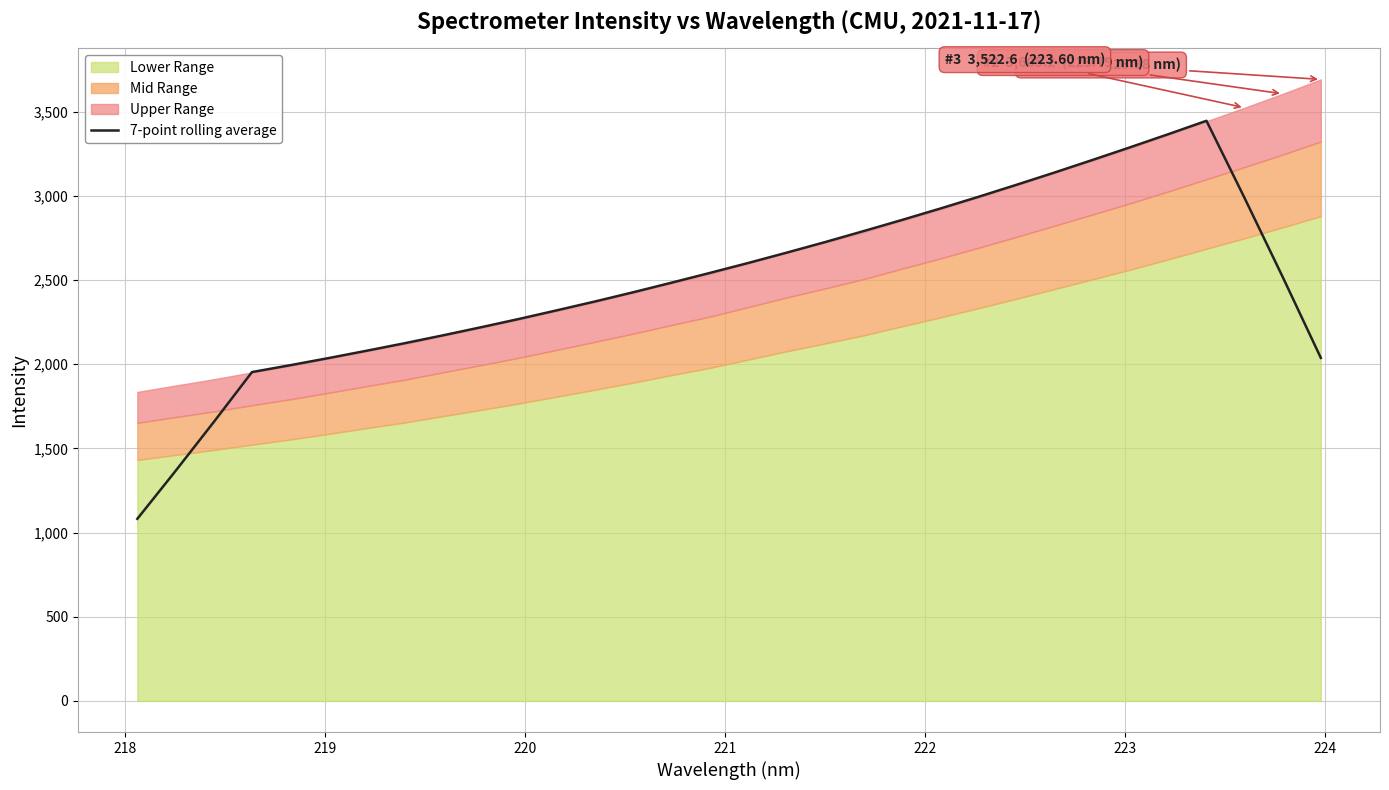

What is the maximum value for 7-point rolling average?

3445.0